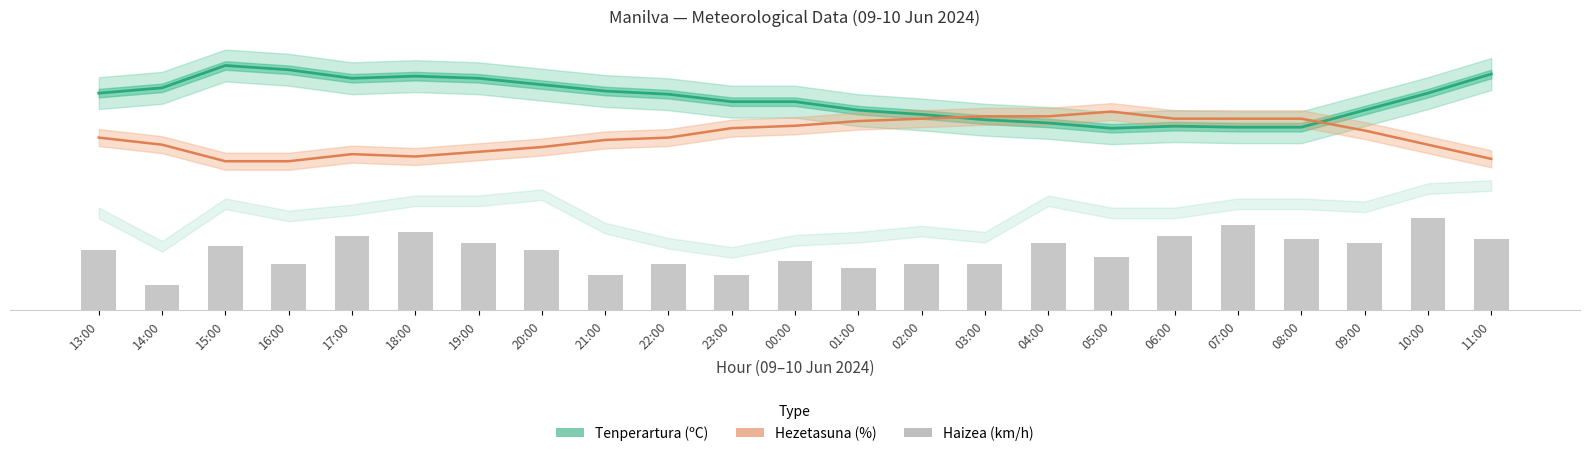

Are the bars horizontal?

No